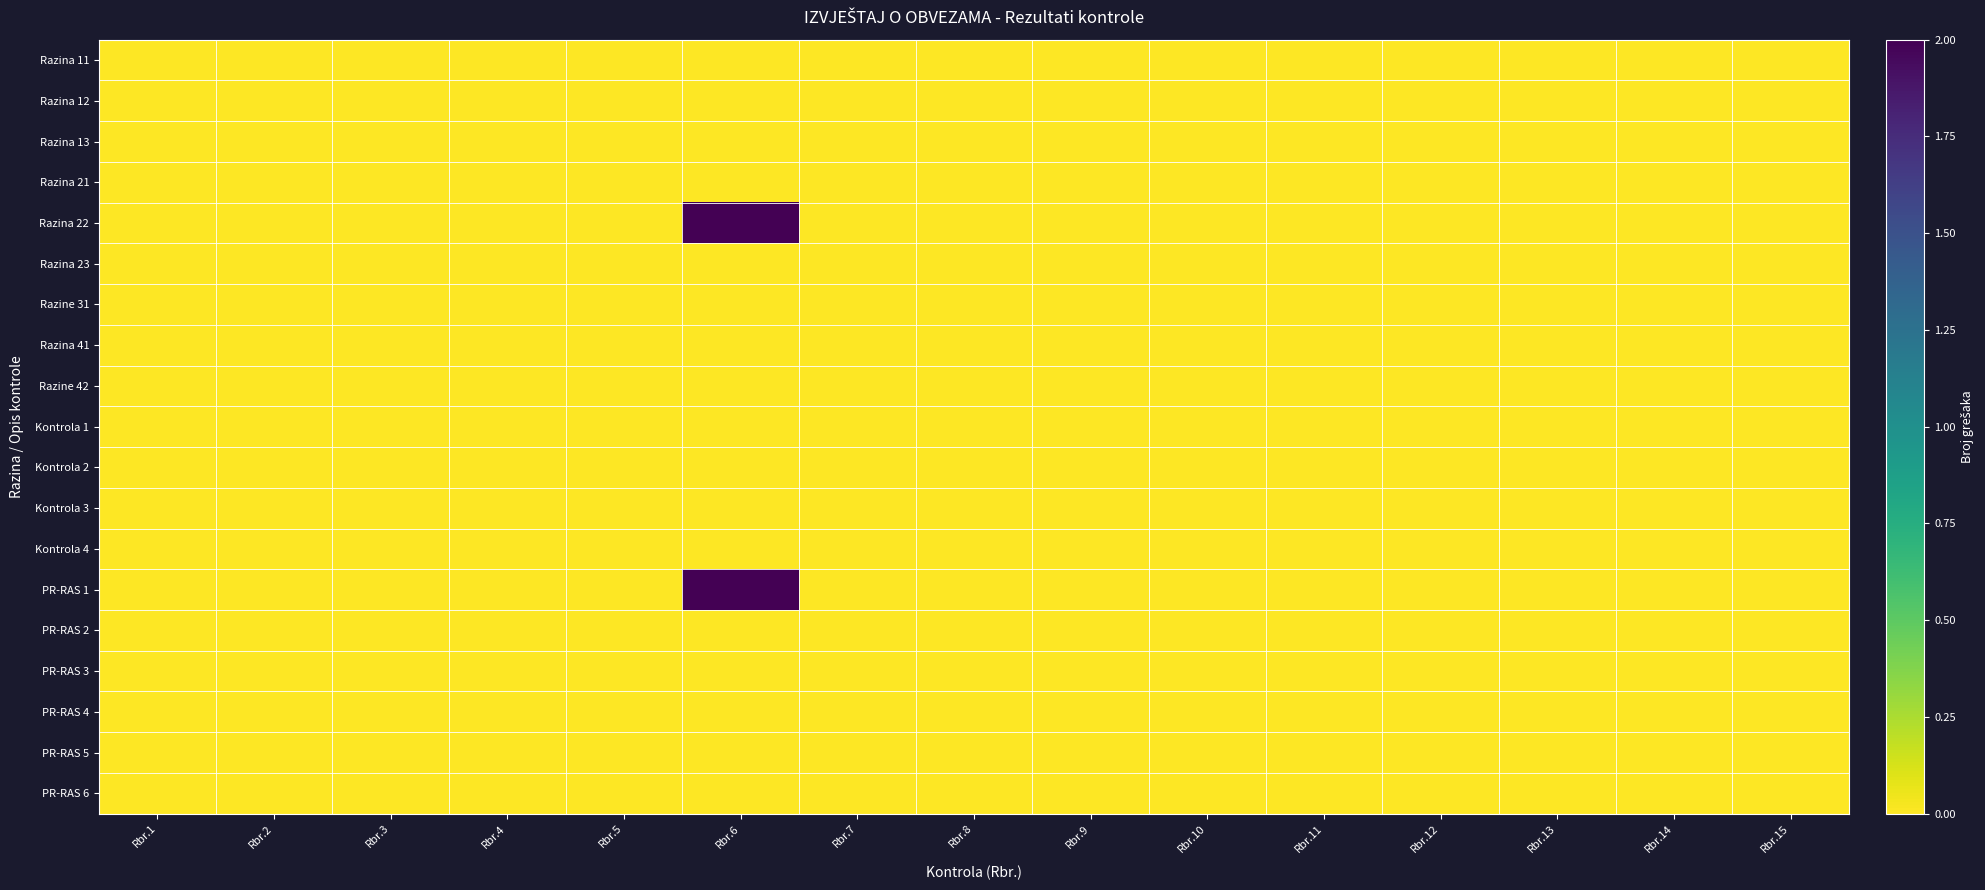

Which series has the largest total across all categories?

Razina 22